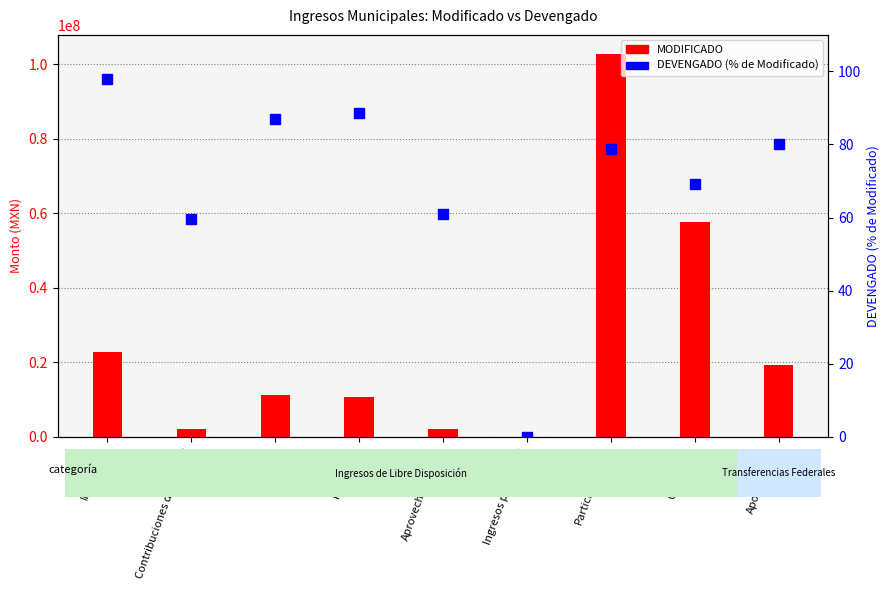

Which series contains the lowest Y value?

DEVENGADO (% de Modificado)